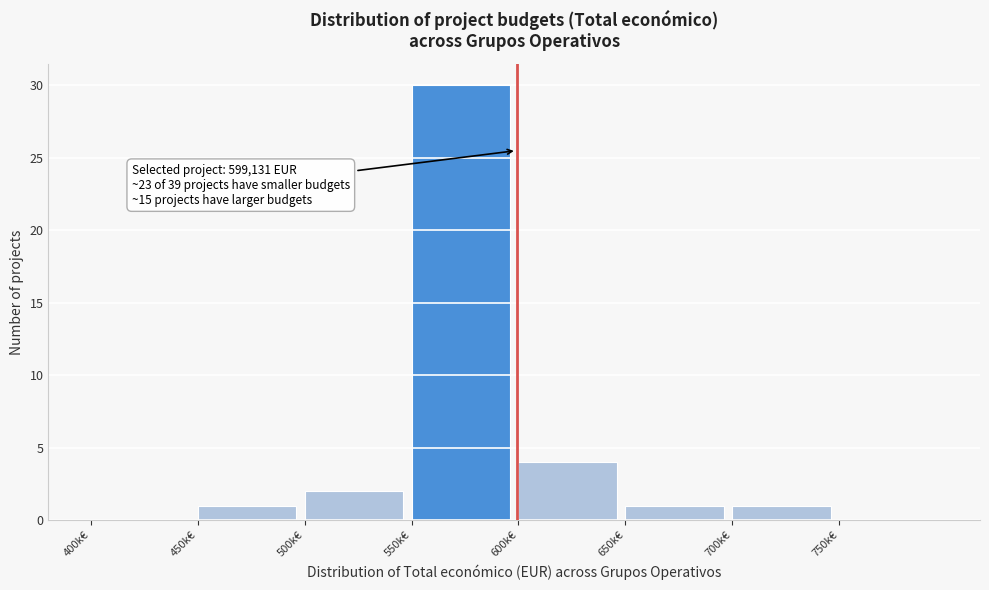

Reading left to right, list all the values displayed in this chart.

400k€=0	450k€=1	500k€=2	550k€=30	600k€=4	650k€=1	700k€=1	750k€=0